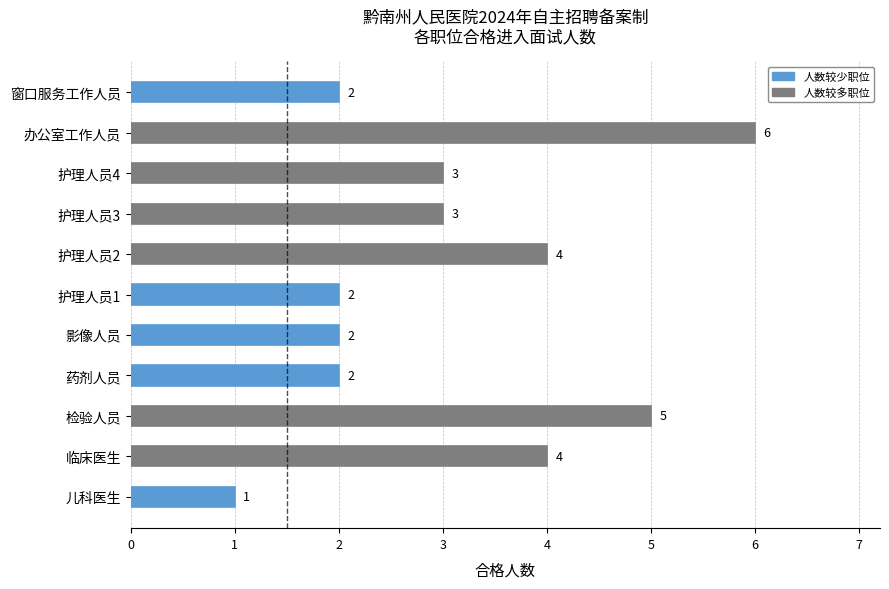

How many bars are there in total?

11